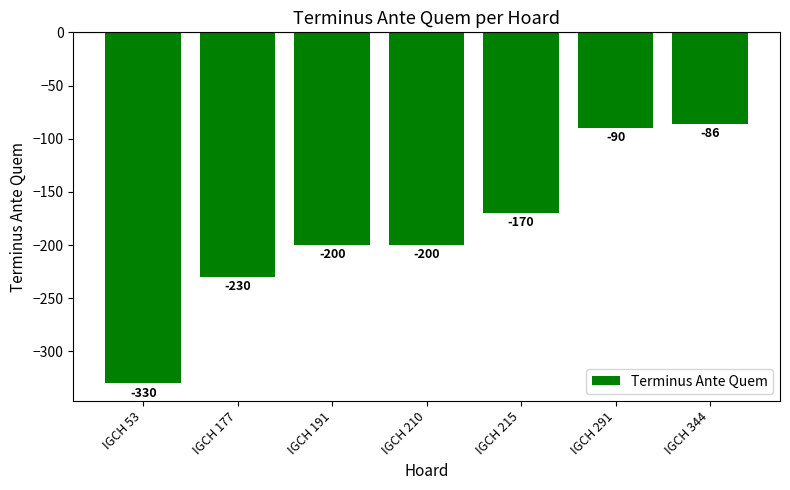

Between IGCH 191 and IGCH 291, which is larger?

IGCH 291